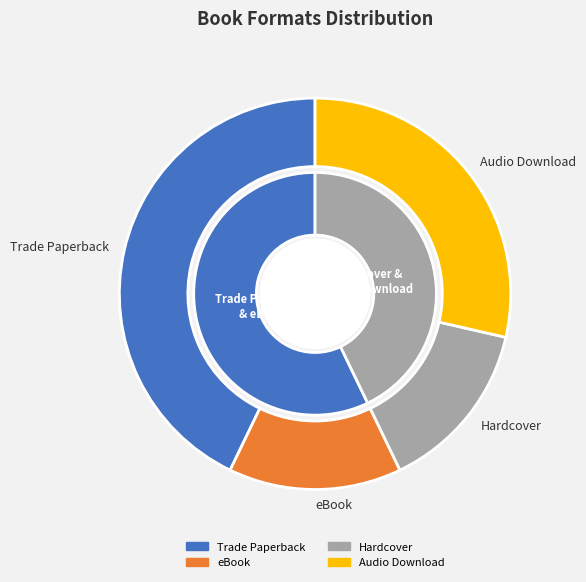

Rank the categories by value from highest to lowest.

Trade Paperback, Audio Download, eBook, Hardcover